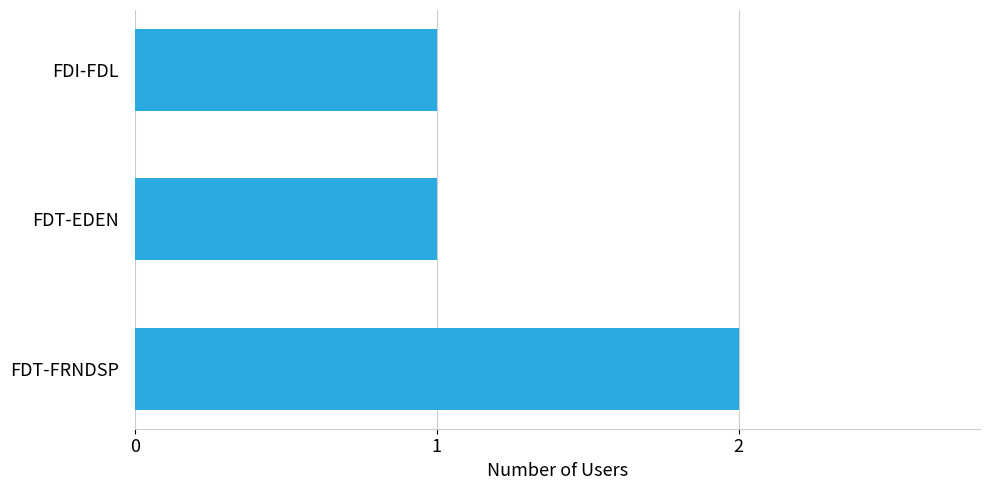

What is the sum of all values?

4